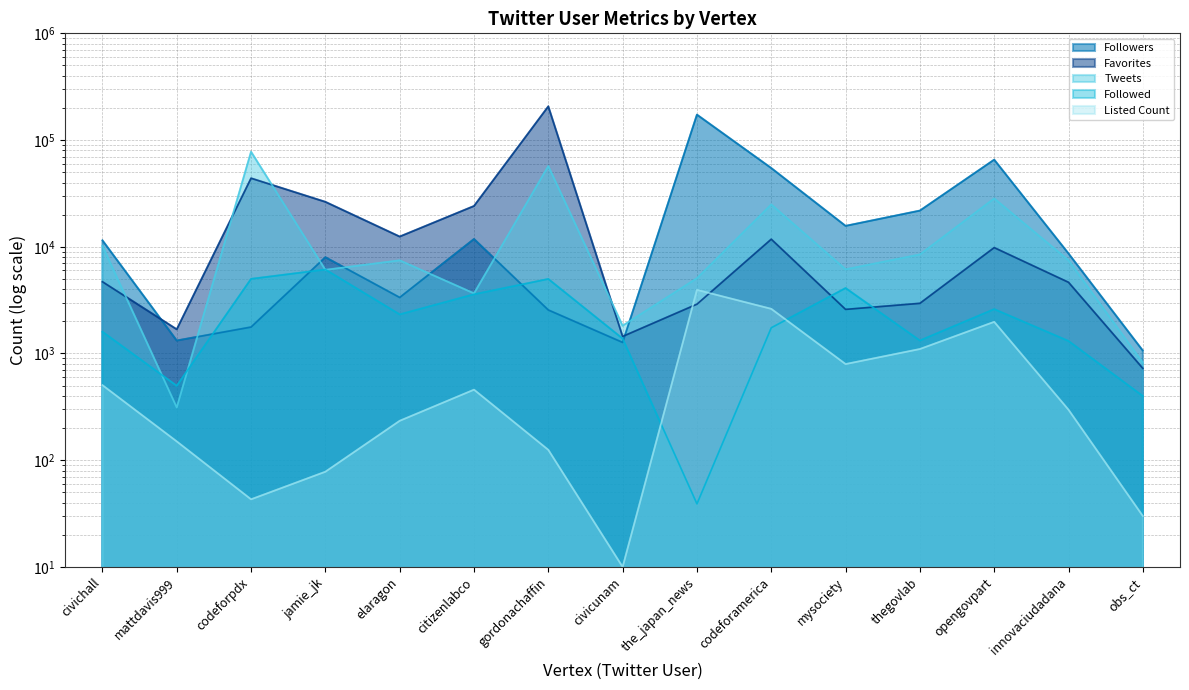

What is the maximum value shown in the chart?

206824